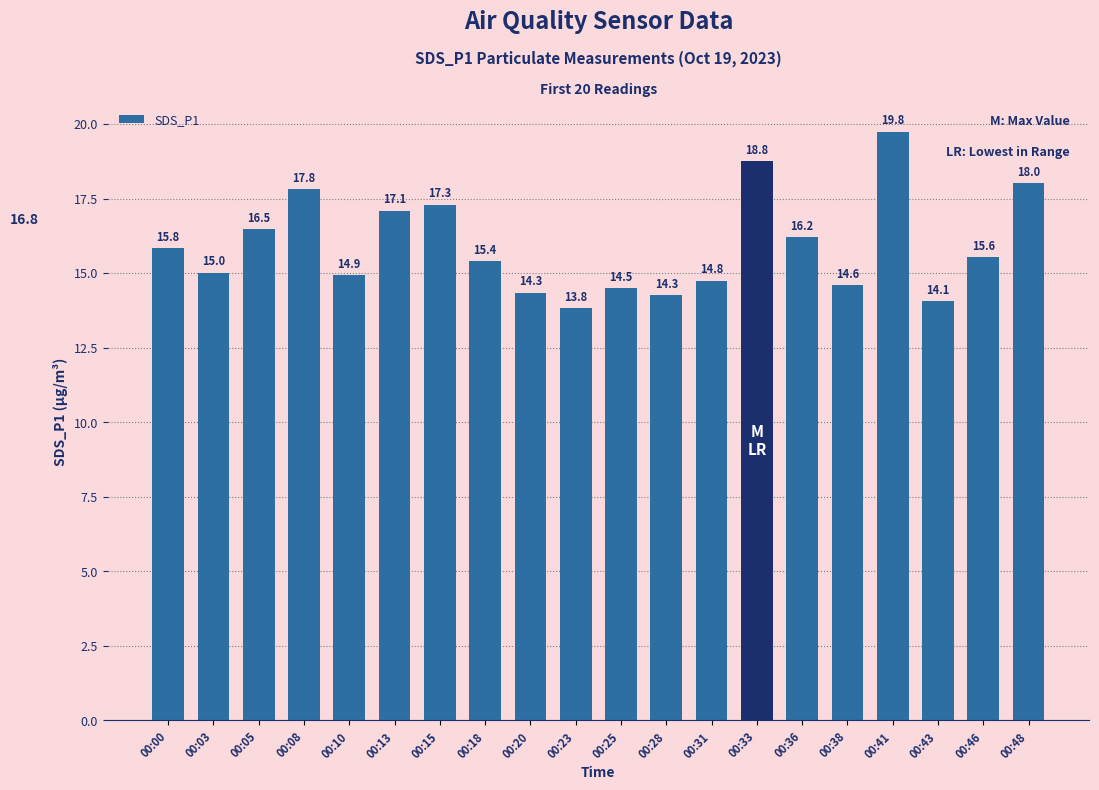

True or false: the data shows 4.0 at 00:46.

False